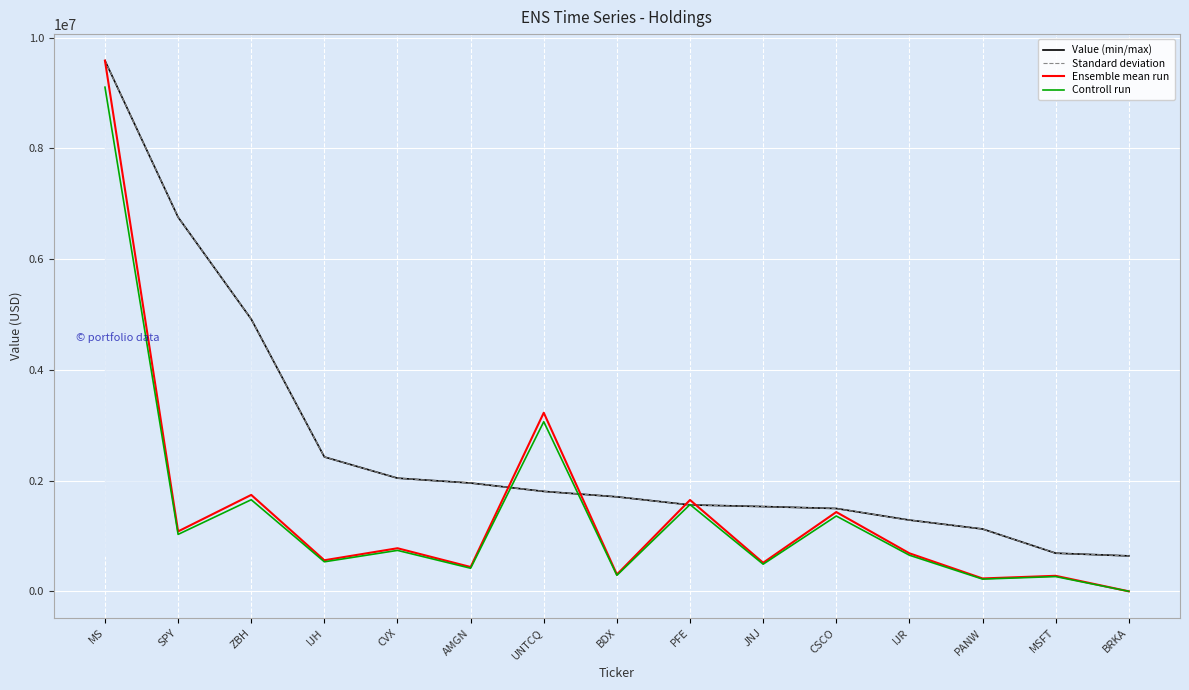

What is the minimum value shown in the chart?

88.5